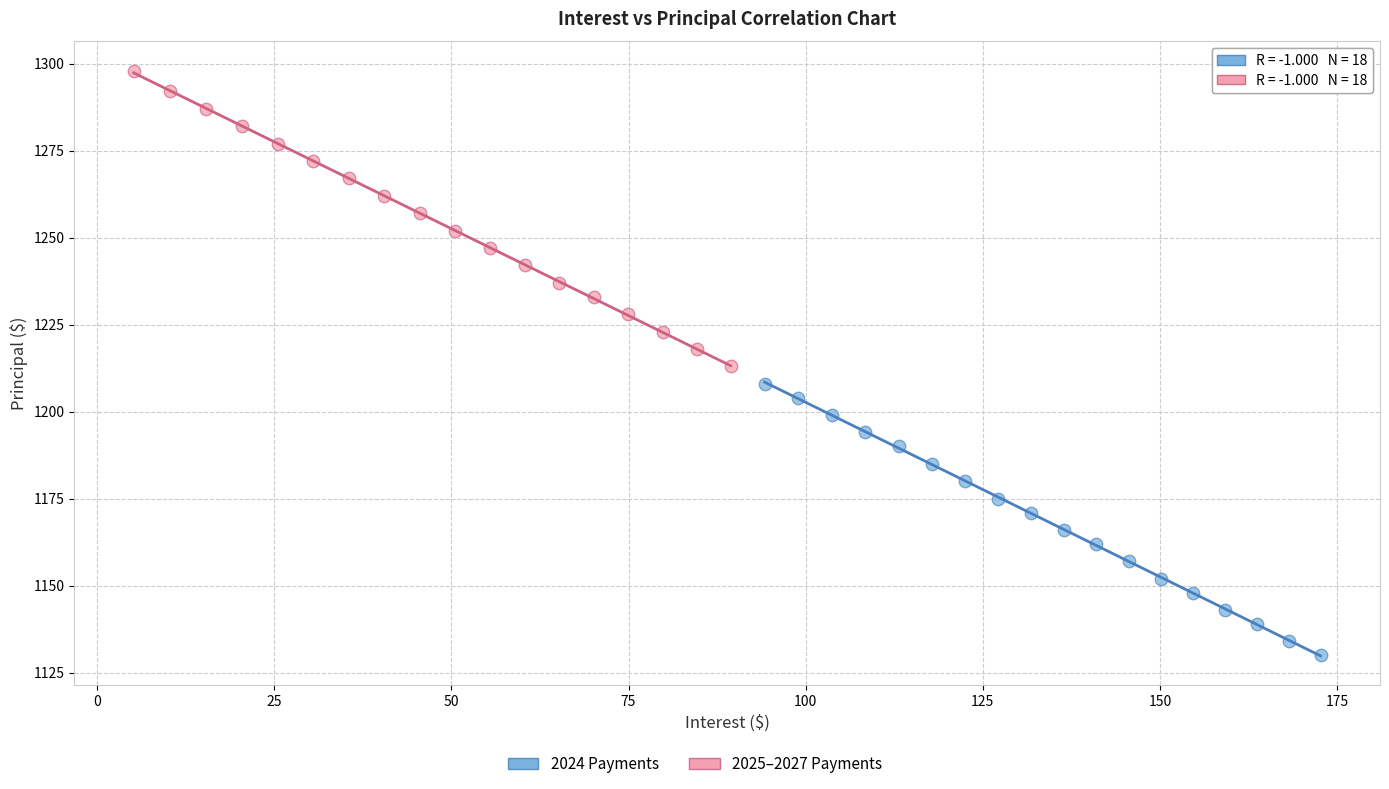

Which series reaches the minimum Y coordinate?

2024 Payments